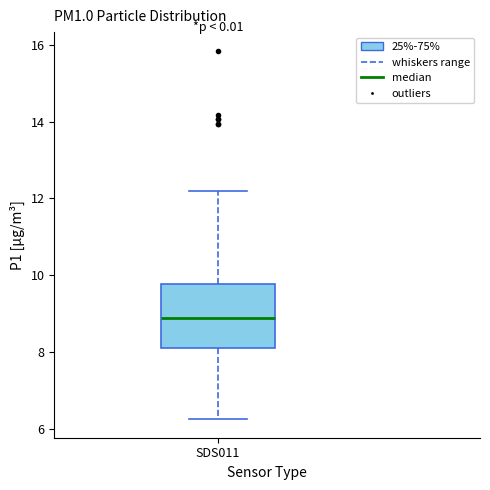

Transcribe this box plot: give where the median line is, the range the box spans, and where the two whiskers end, as read against the y-axis. The values are not printed on the chart, so give them approximately, as read against the axis.

median 8.8, box 8.2 to 9.8, whiskers 6.2 to 12.2